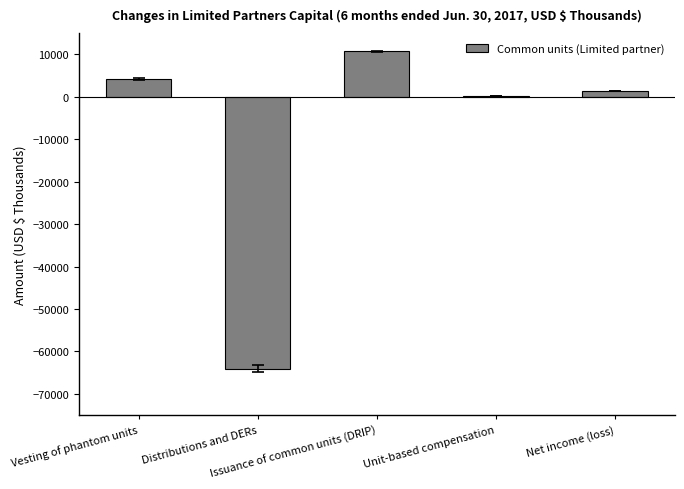

What is the greatest value displayed?

10685